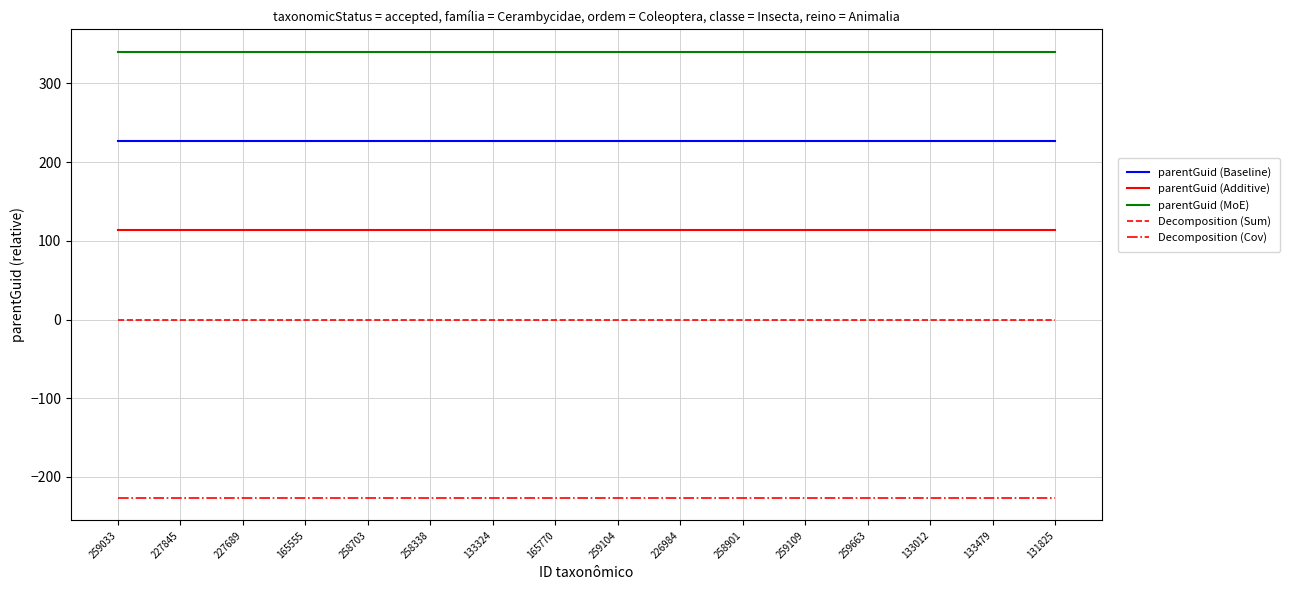

Is this an area chart (filled region under the line)?

No